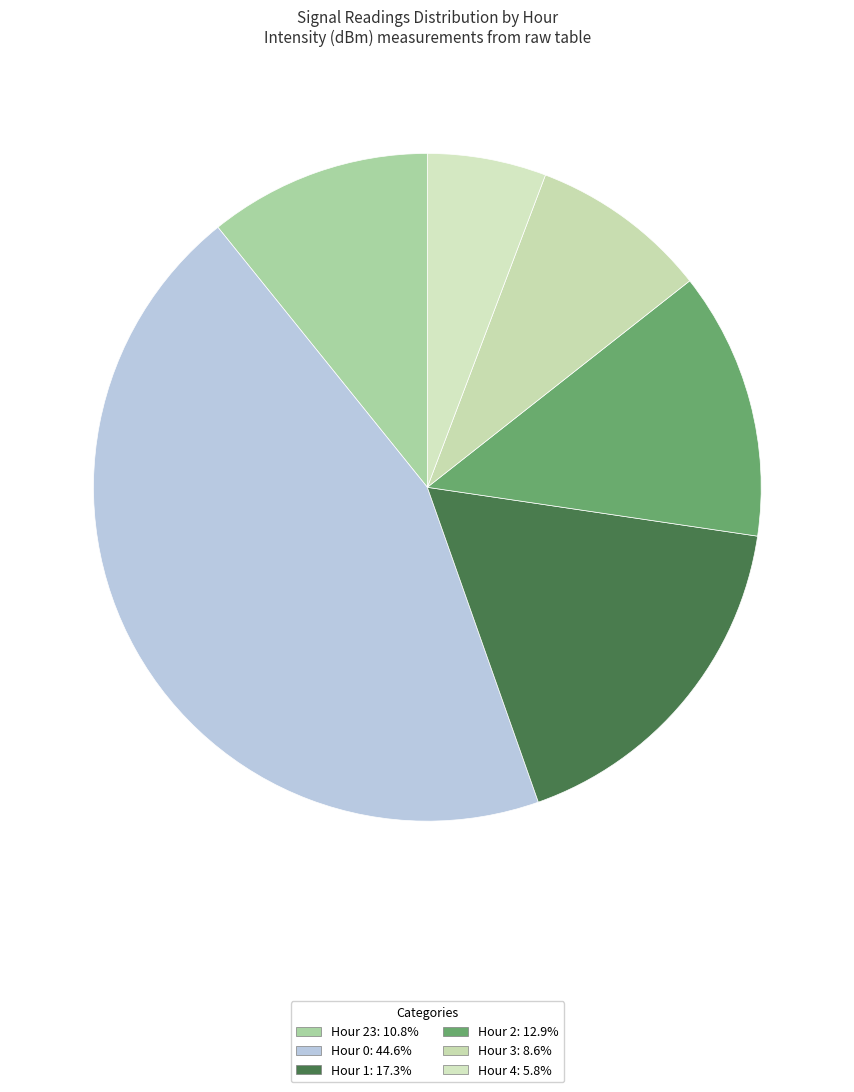

Count the number of slices in the pie.

6